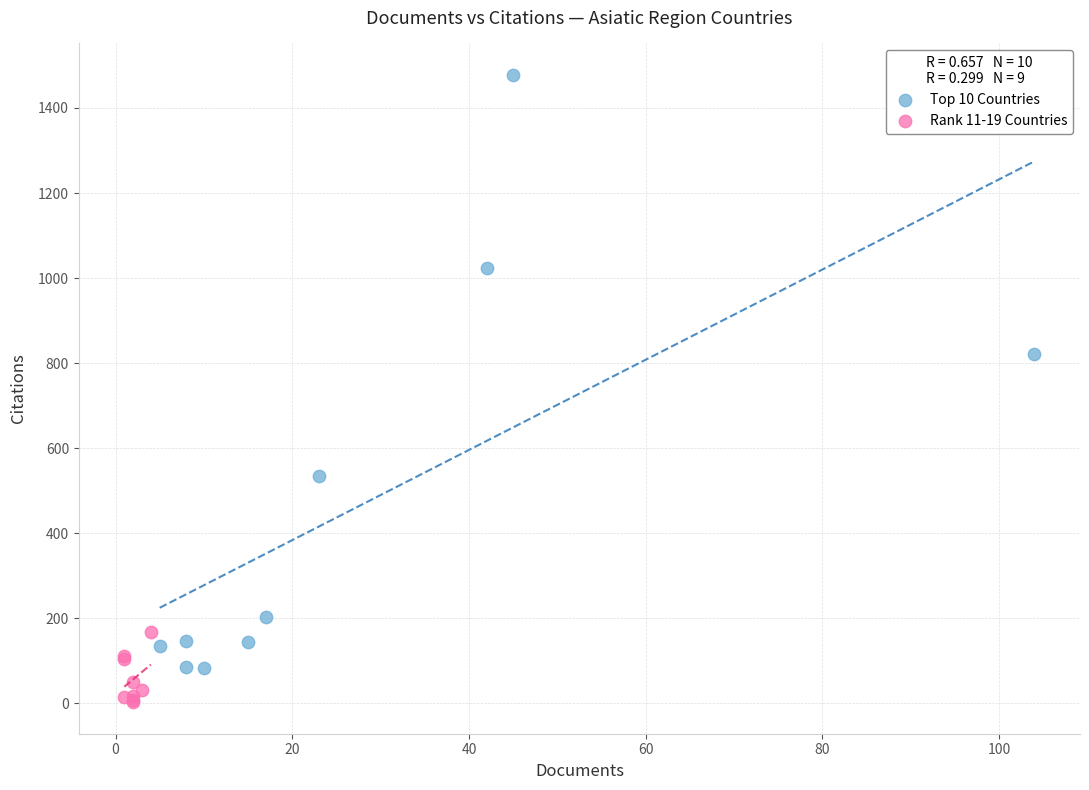

Which series has the widest spread of Y values?

Top 10 Countries